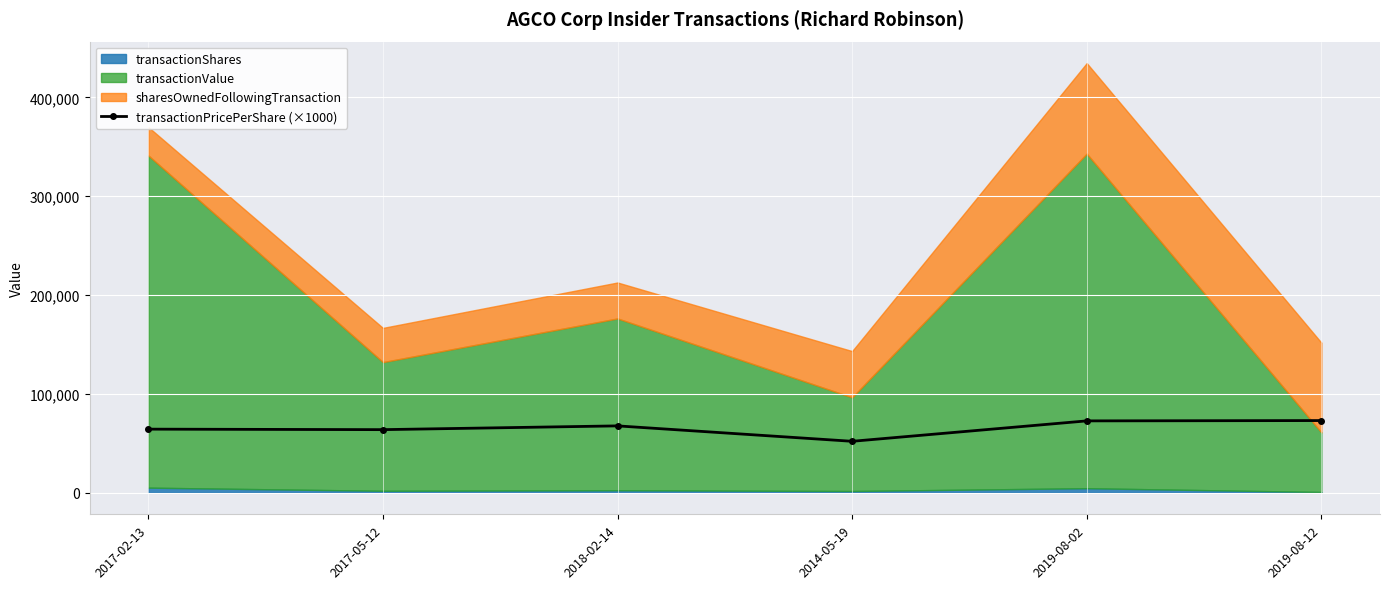

How many data points does each series have?

6